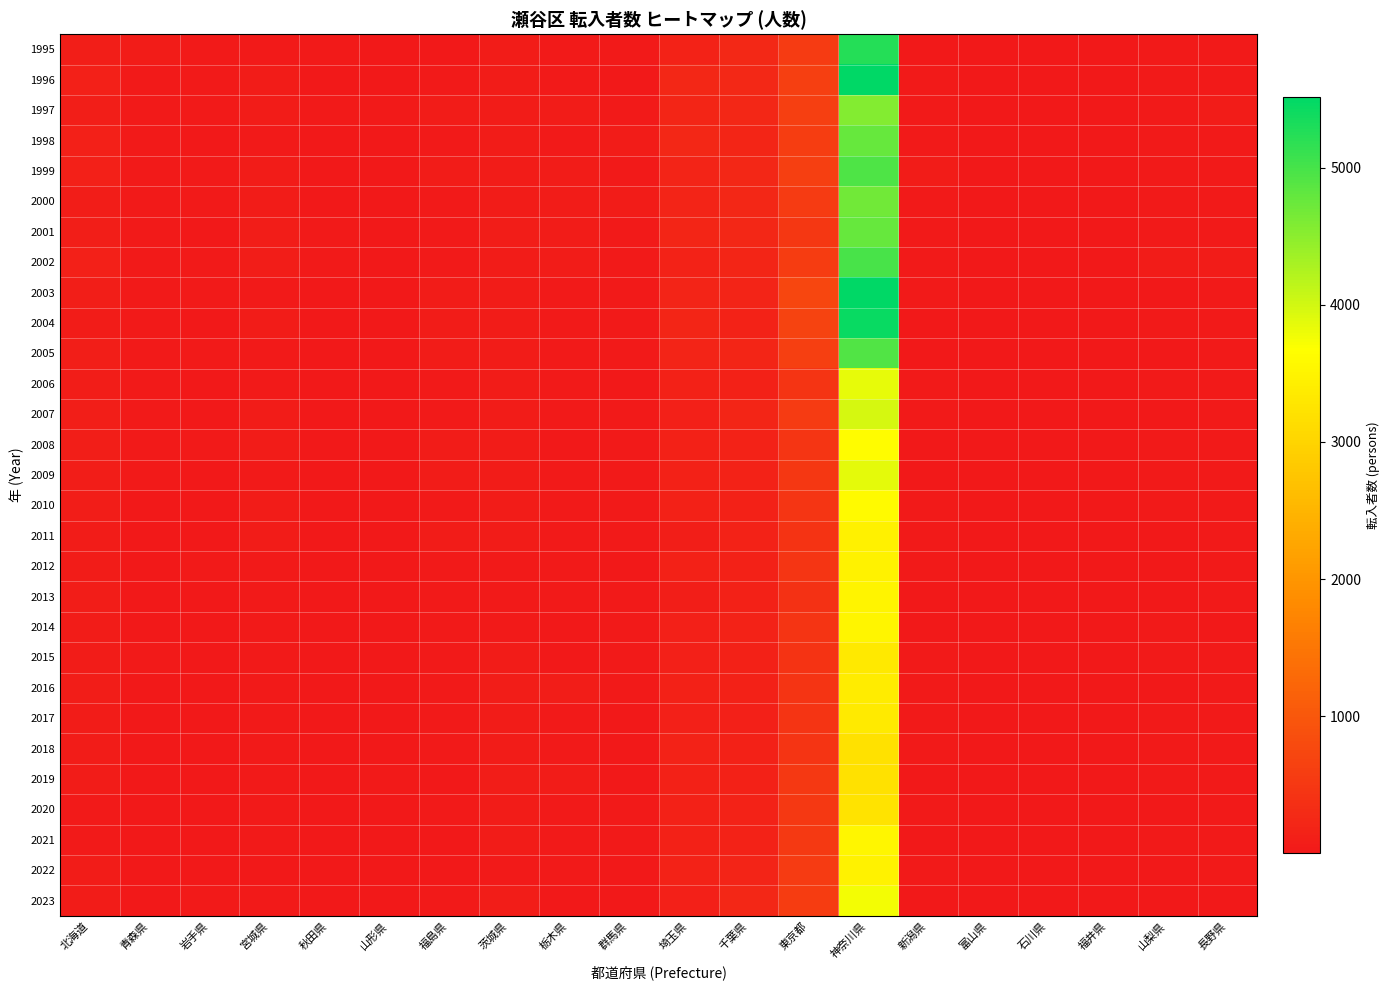

What is the difference between the highest and lowest values at 青森県?

40